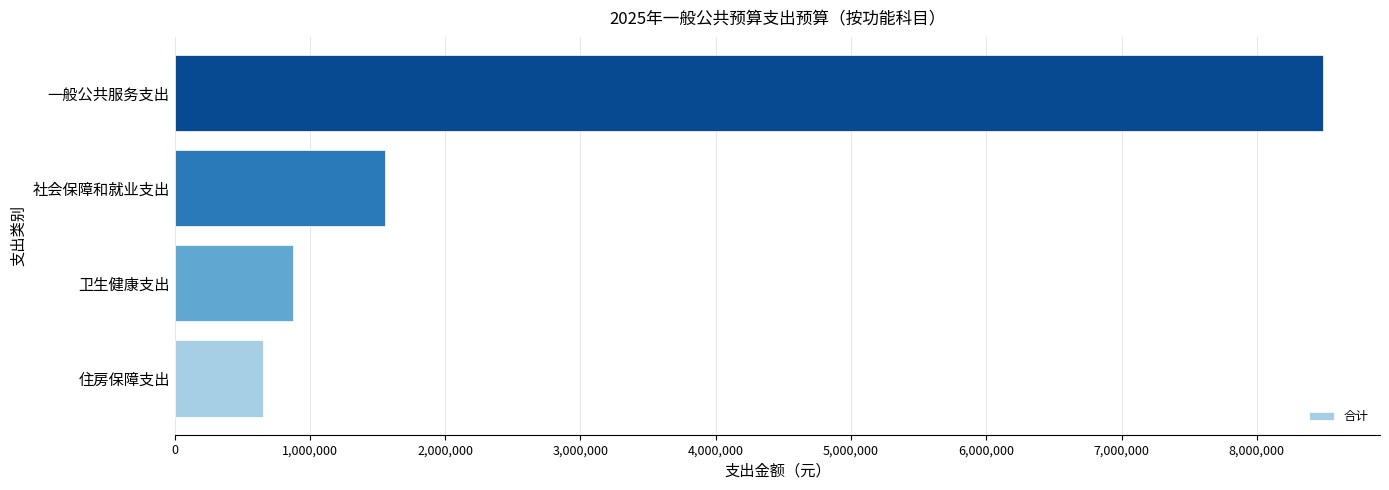

How many data points does each series have?

4